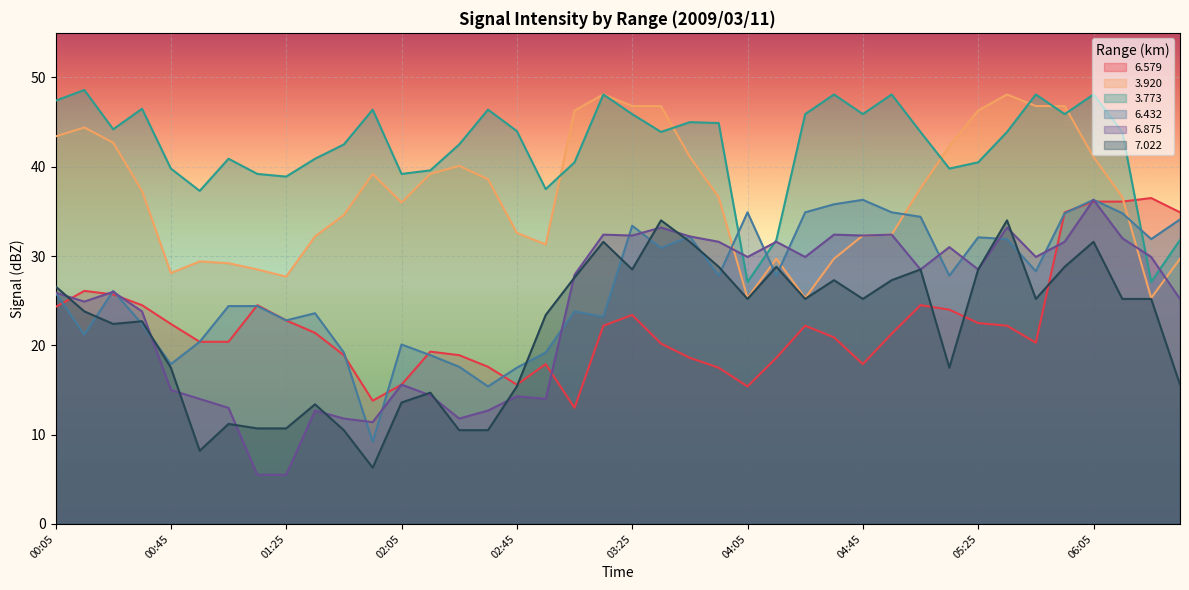

At which label does   6.432 first exceed 27?

03:25